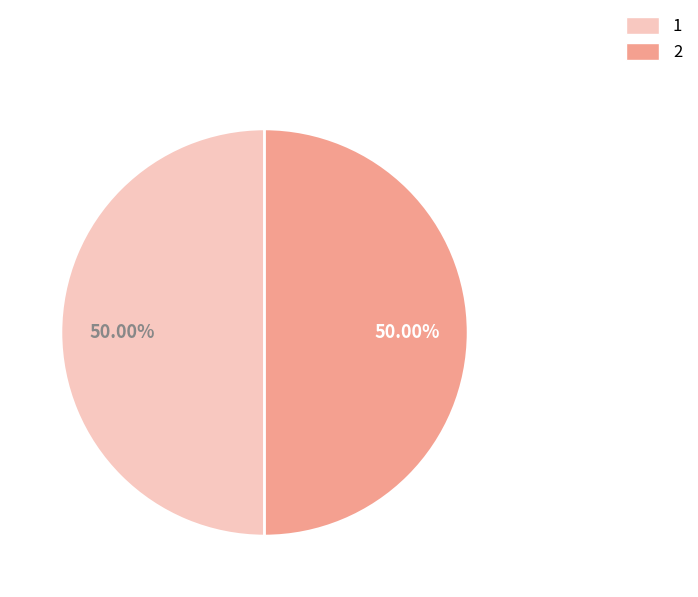

To the nearest percent, what percentage of the pie is 1?

50%